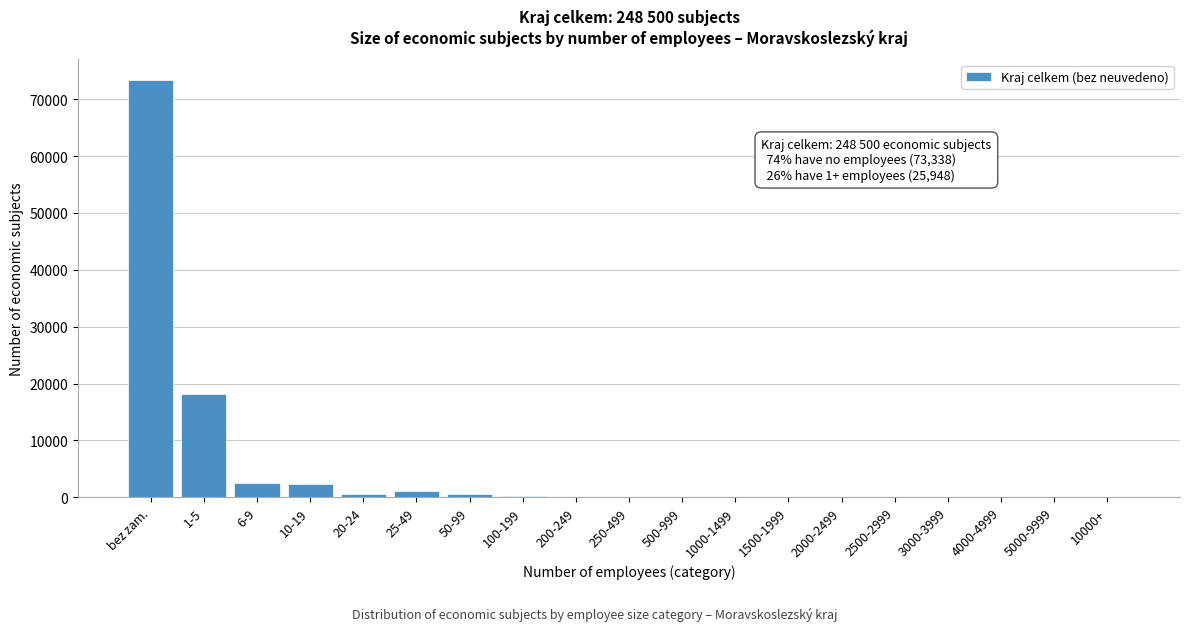

Where is the data nearest to the value 36669?

1-5